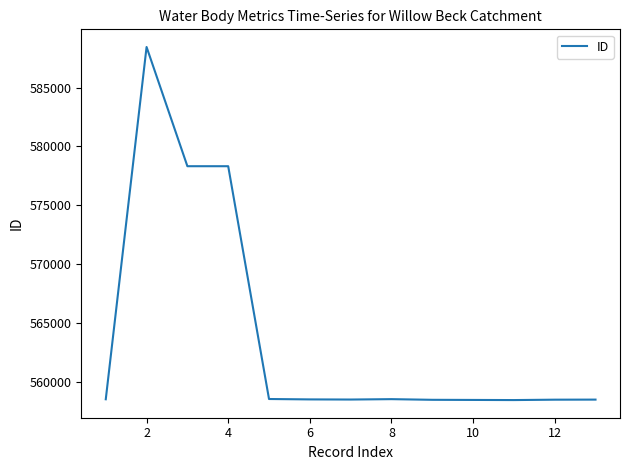

Count the number of categories in the chart.

13